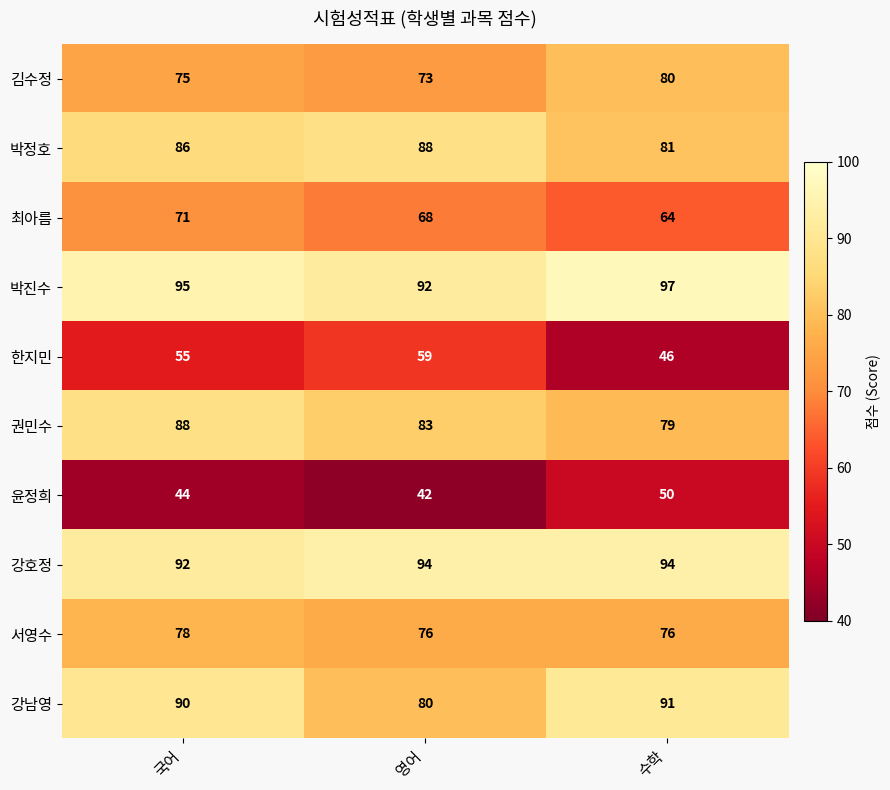

Which series has the widest spread of values?

한지민